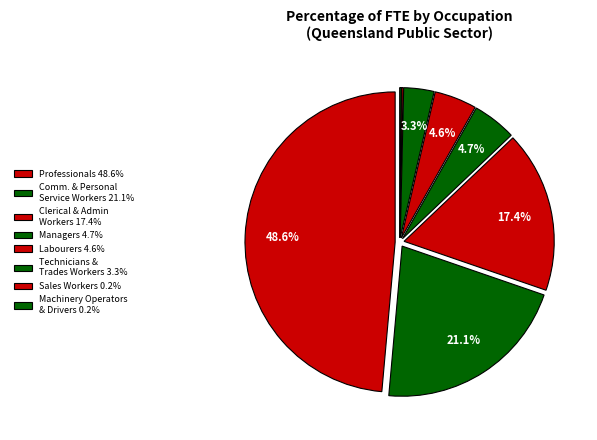

Does any single category account for the majority?

No